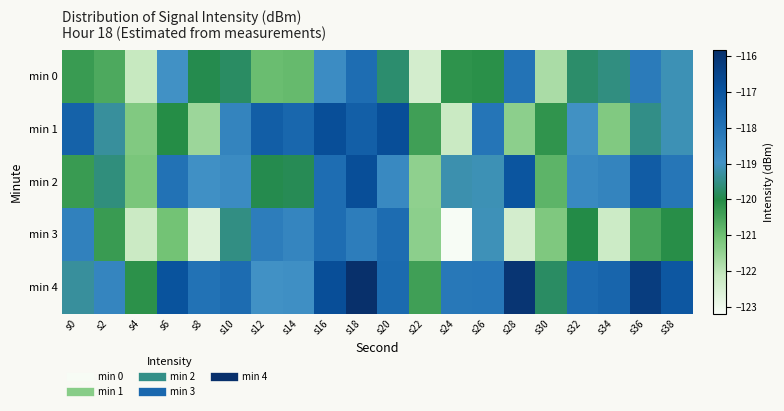

What is the smallest value displayed?

-123.2